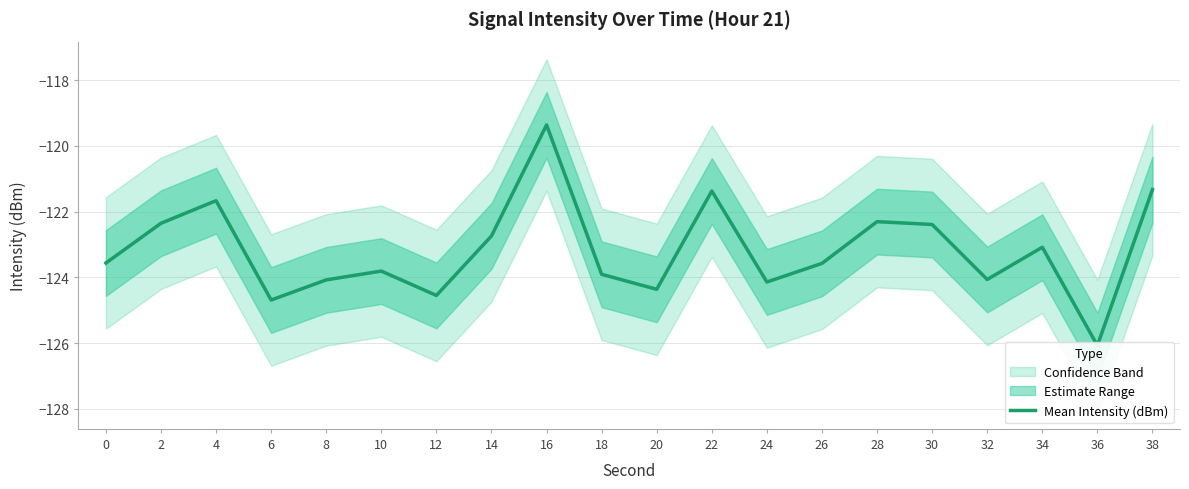

What is the change in value from 34 to 38?

+1.8